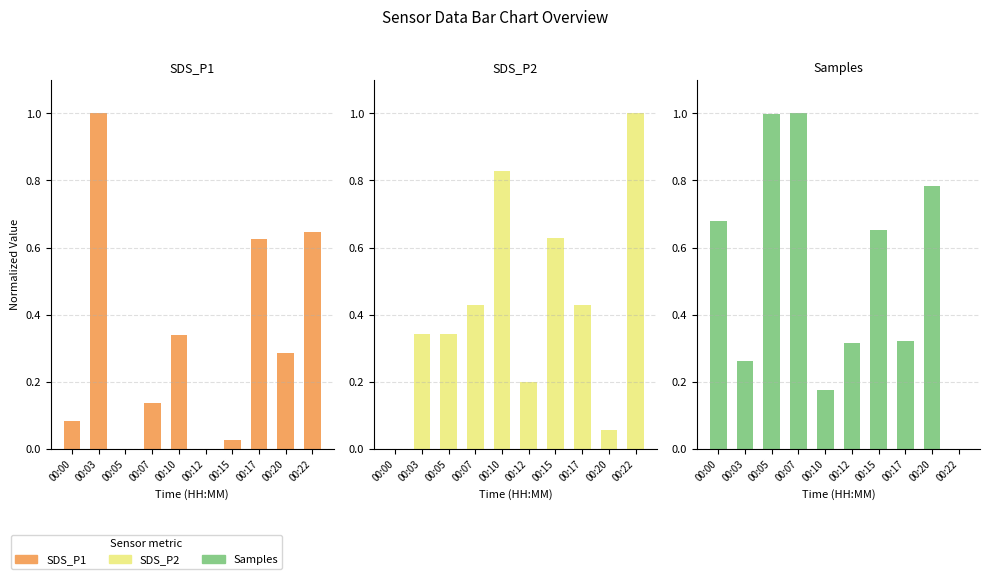

Does the chart contain any negative values?

No